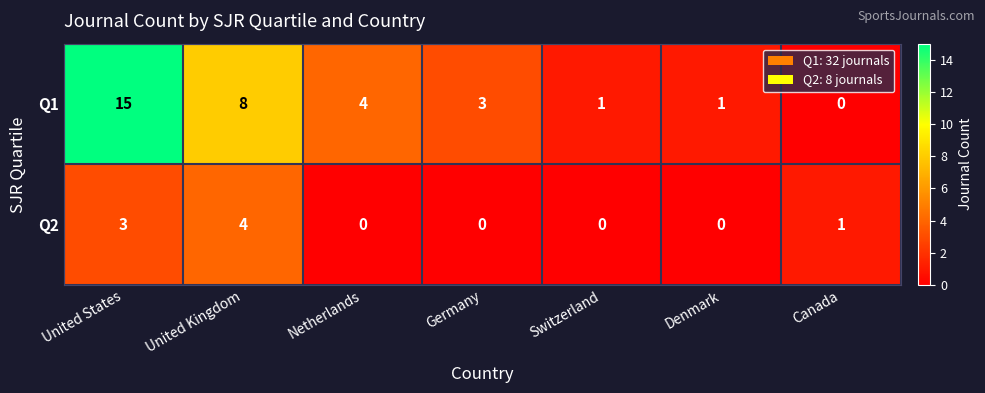

Rank the series by their average value, from lowest to highest.

Q2, Q1